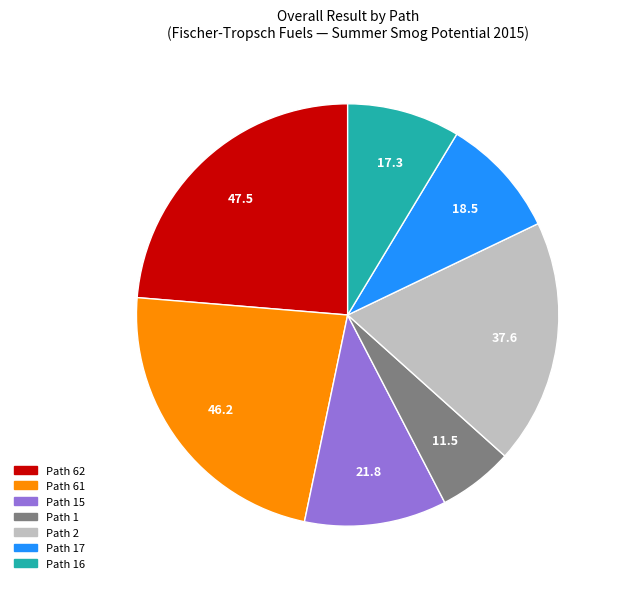

Is there a majority slice in this chart?

No